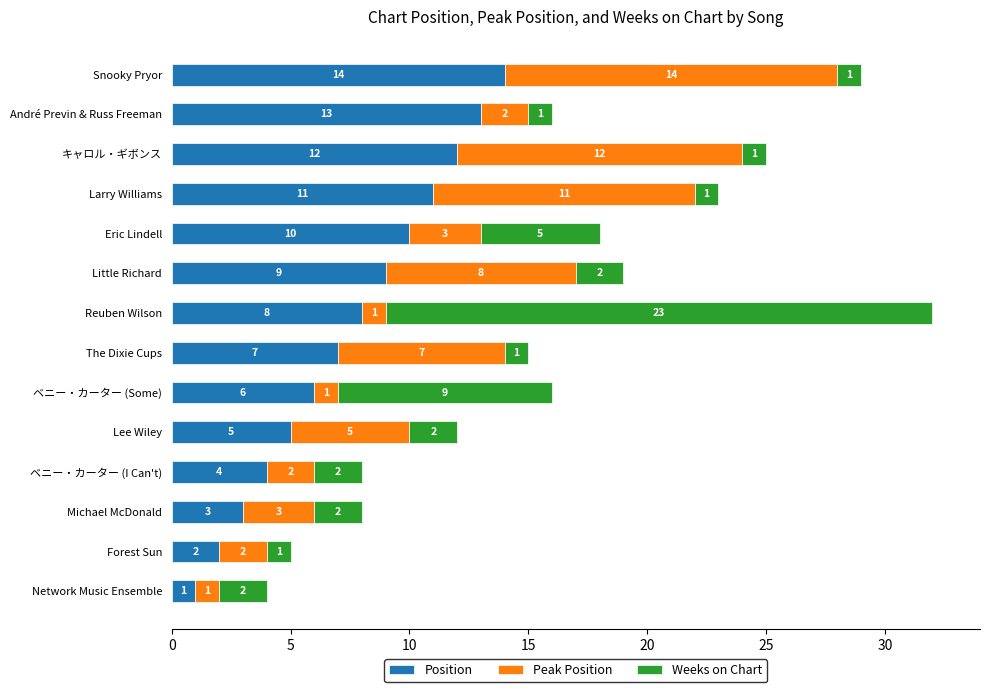

What is the approximate value of Position at Eric Lindell, to the nearest 10?

10